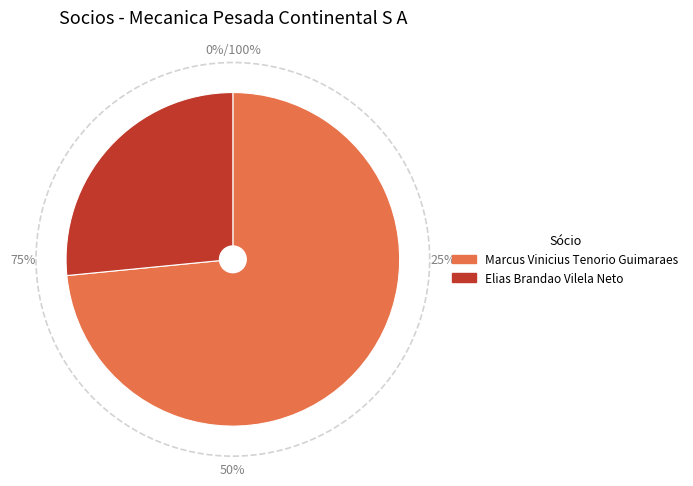

What is the largest slice in the pie chart?

Marcus Vinicius Tenorio Guimaraes